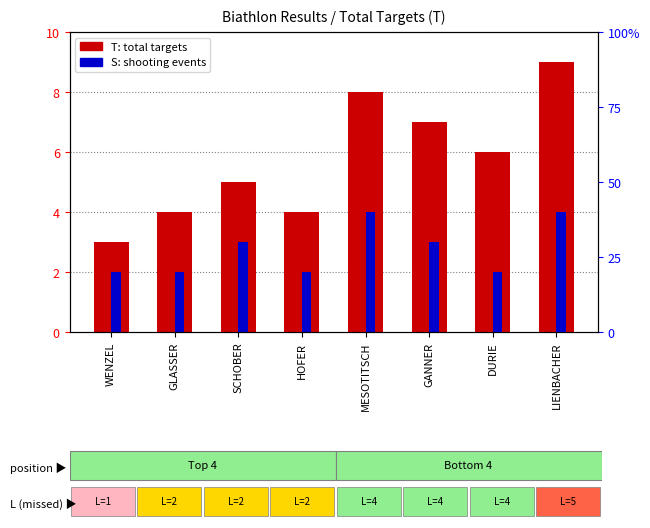

Reading left to right, what are all the values shown in this chart?

T (Total Targets): 3	4	5	4	8	7	6	9
S (Shooting Events): 2	2	3	2	4	3	2	4